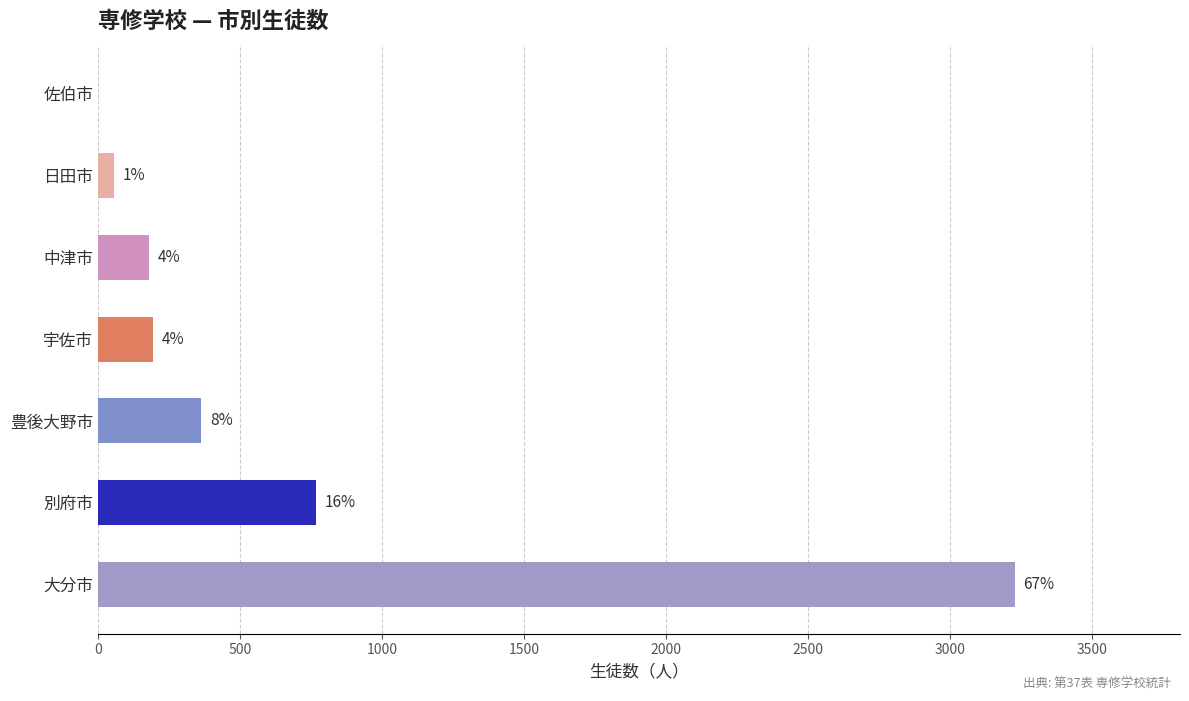

Are the bars horizontal?

Yes